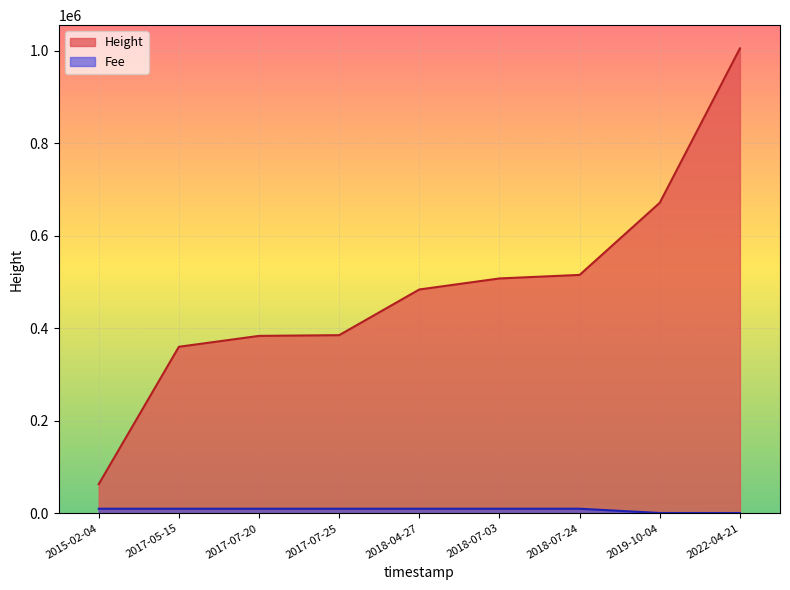

What is the smallest value displayed?

739.1